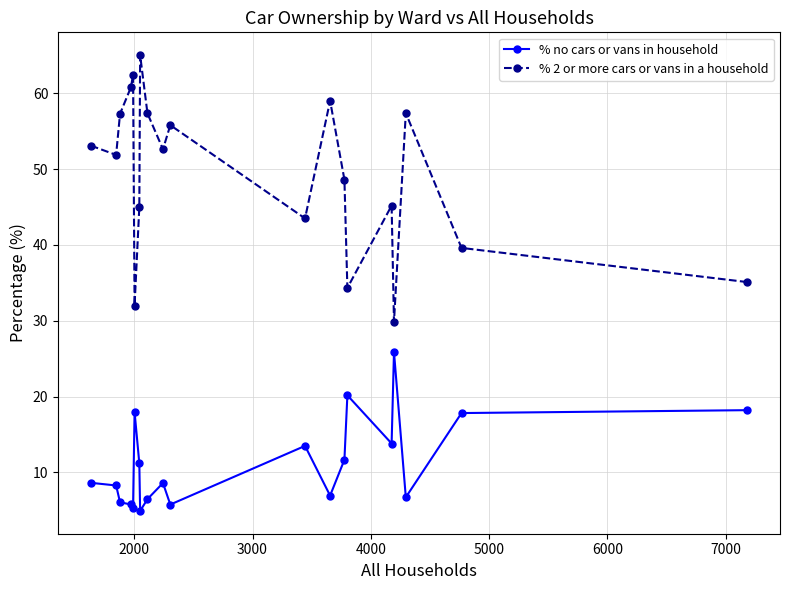

What is the maximum value for % 2 or more cars or vans in a household?

65.0